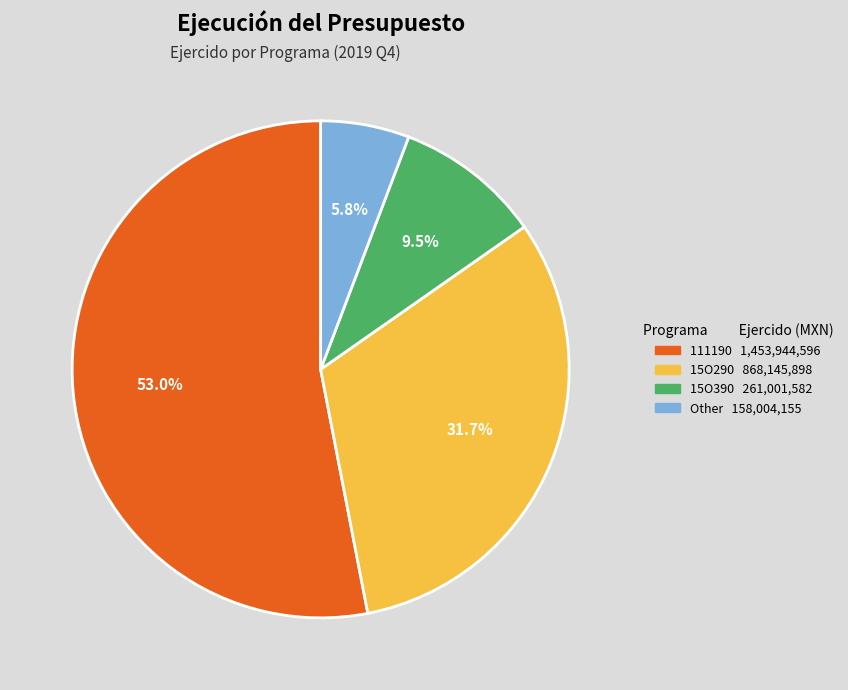

Is there a majority slice in this chart?

Yes